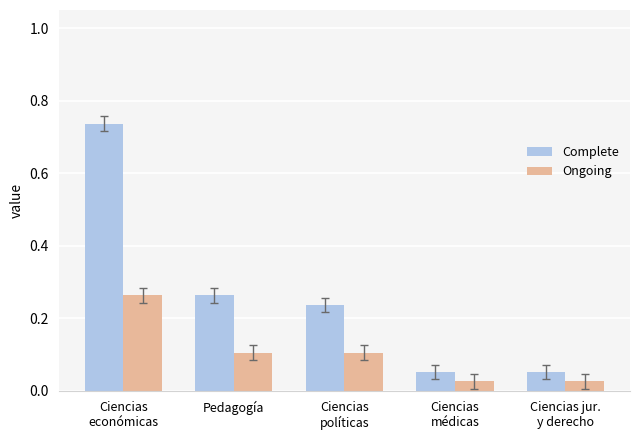

What are all the series names shown in the legend?

Complete, Ongoing